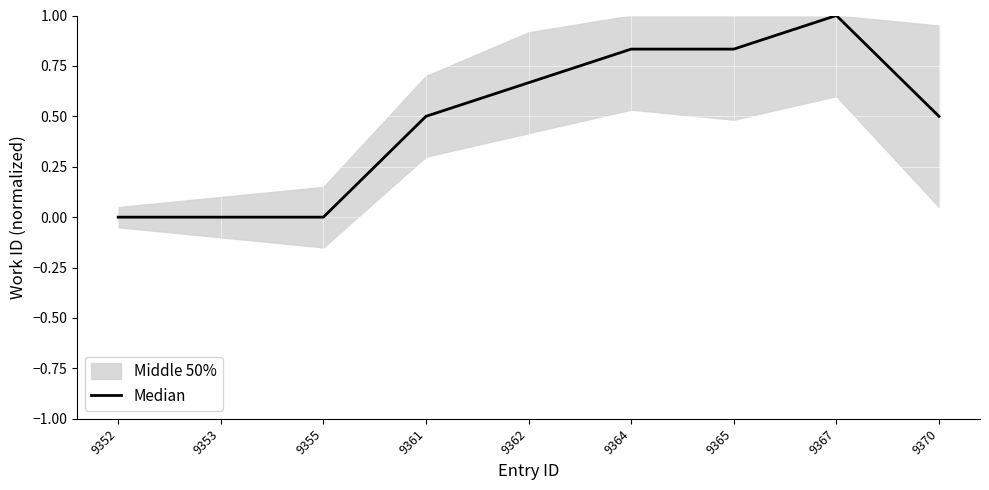

Rank the categories by value from lowest to highest.

9352, 9353, 9355, 9361, 9370, 9362, 9364, 9365, 9367